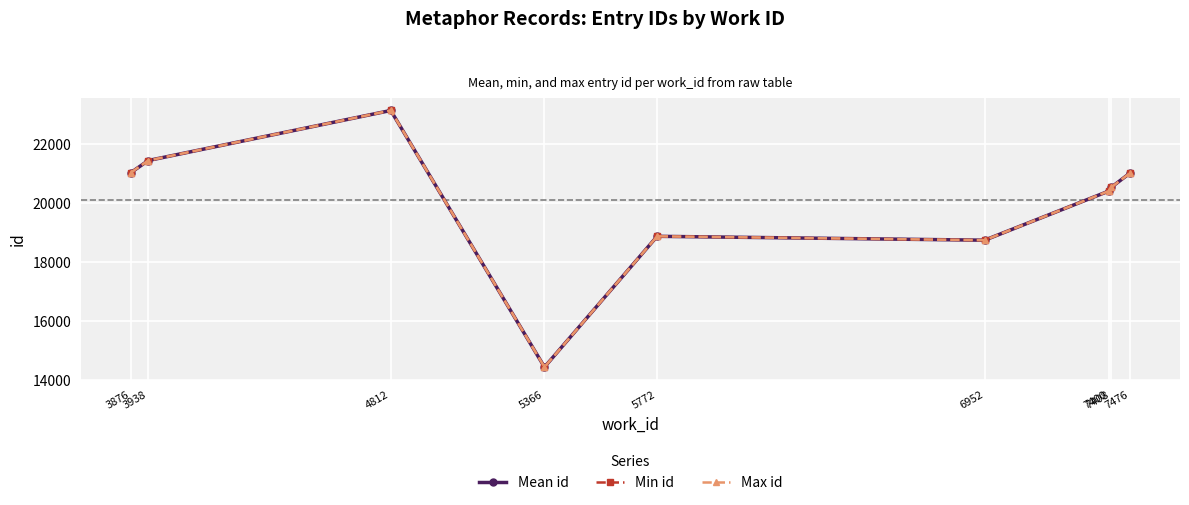

Reading right to left, transcribe all the data shown in this chart.

Mean id: 7476=21016.0	7408=20528.0	7400=20405.0	6952=18735.0	5772=18867.0	5366=14427.0	4812=23139.0	3938=21439.5	3876=21032.0
Min id: 7476=21016.0	7408=20528.0	7400=20405.0	6952=18735.0	5772=18867.0	5366=14427.0	4812=23139.0	3938=21439.0	3876=21032.0
Max id: 7476=21016.0	7408=20528.0	7400=20405.0	6952=18735.0	5772=18867.0	5366=14427.0	4812=23139.0	3938=21440.0	3876=21032.0